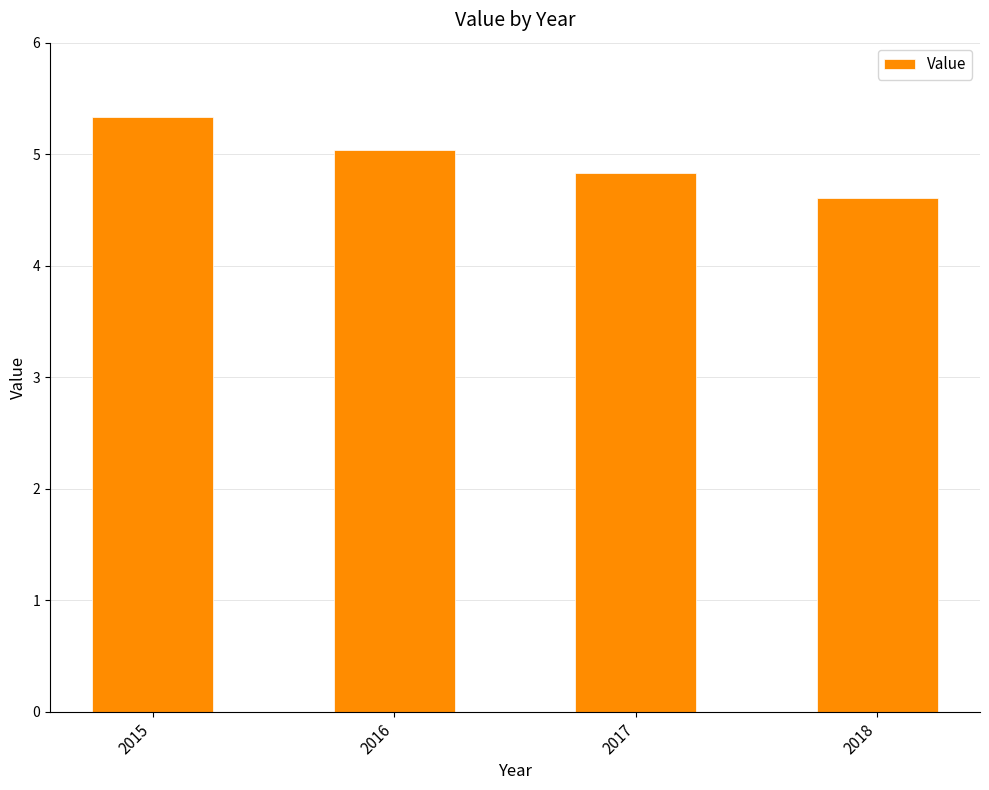

Reading left to right, transcribe all the data shown in this chart.

2015=5.3	2016=5.0	2017=4.8	2018=4.6